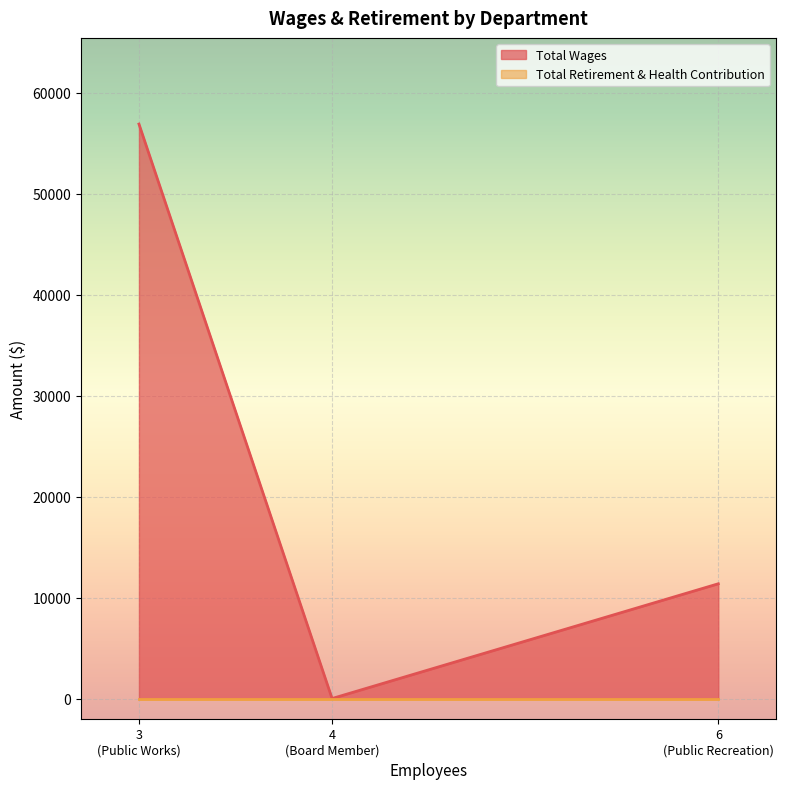

How many categories are shown in the chart?

3